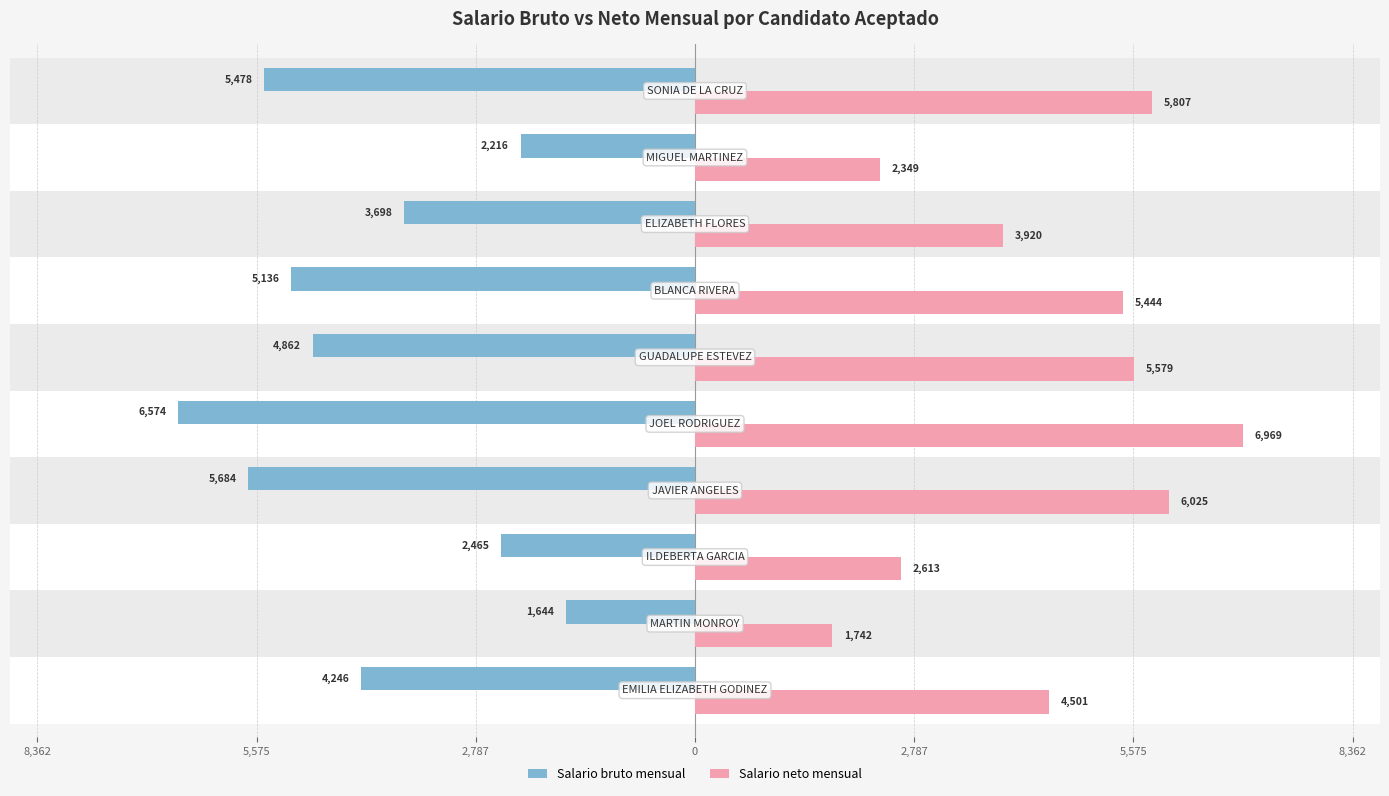

What are all the series names shown in the legend?

Salario bruto mensual, Salario neto mensual